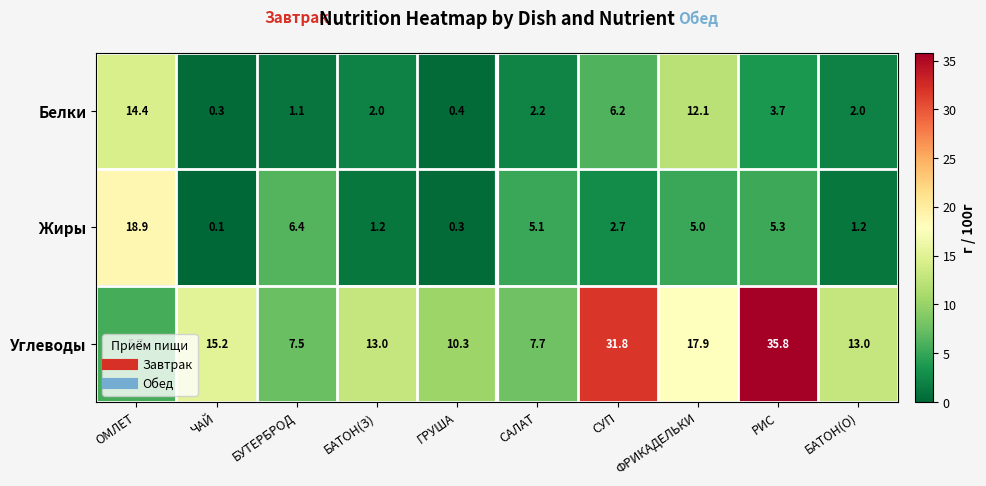

Is it true that Углеводы equals 17.9 at ФРИКАДЕЛЬКИ?

True